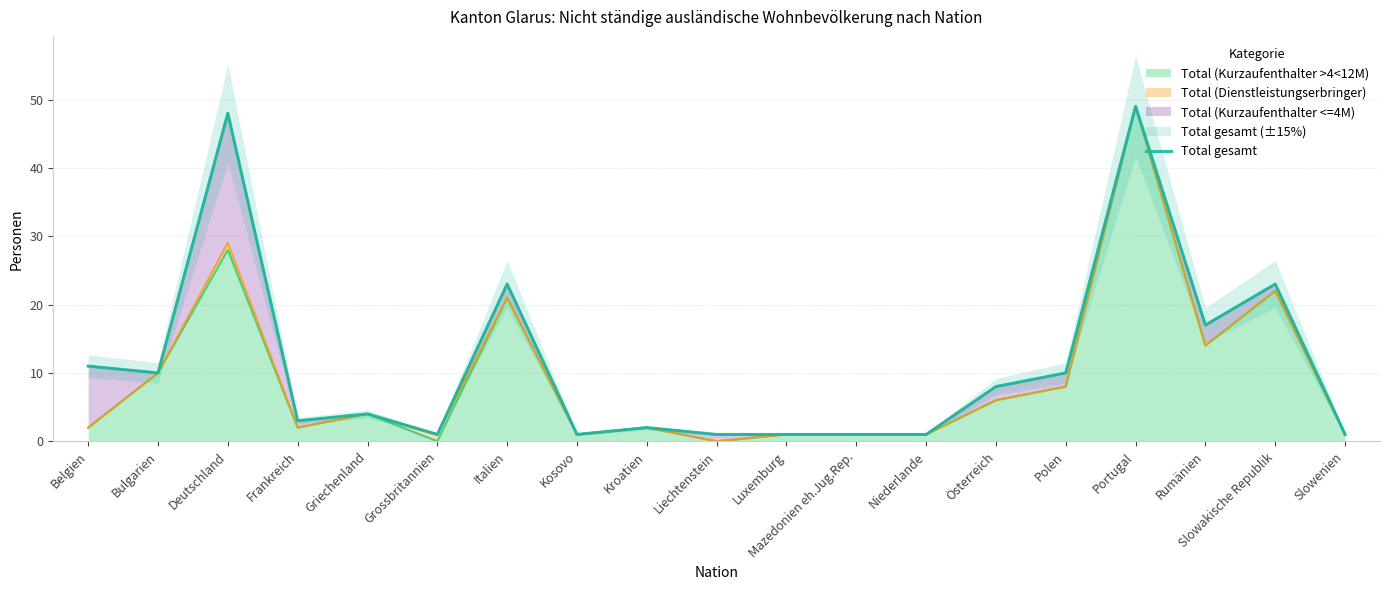

How many interior local valleys (lower than both neighbors) does the data have?

5